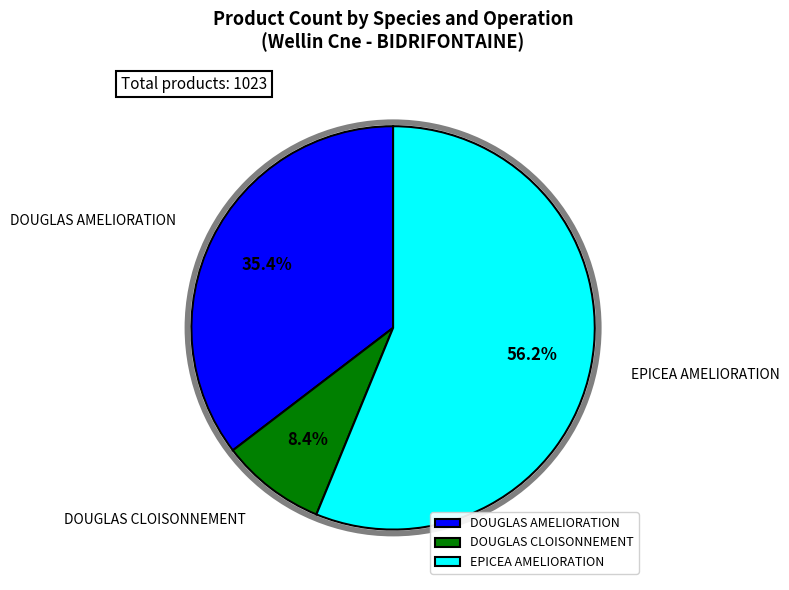

What is the ratio of the value at DOUGLAS AMELIORATION to the value at DOUGLAS CLOISONNEMENT?

4.2